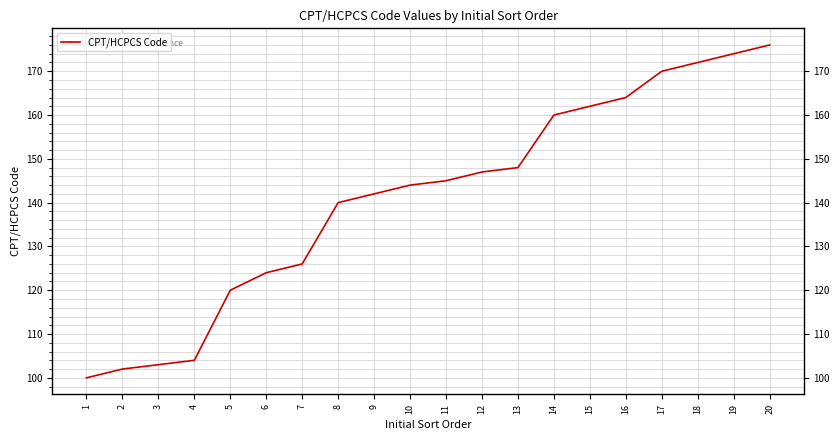

What is the minimum value shown in the chart?

100